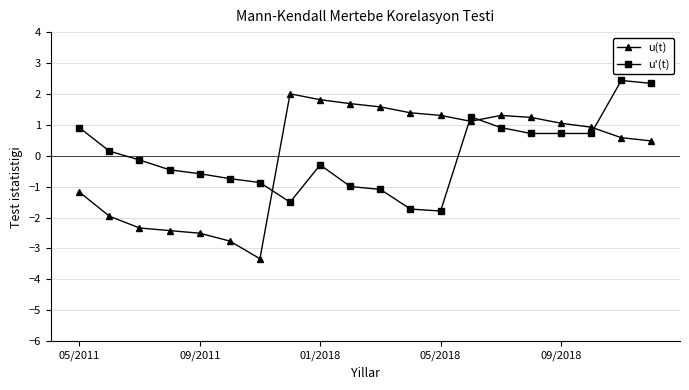

What is the highest value of the u(t) series?

2.0